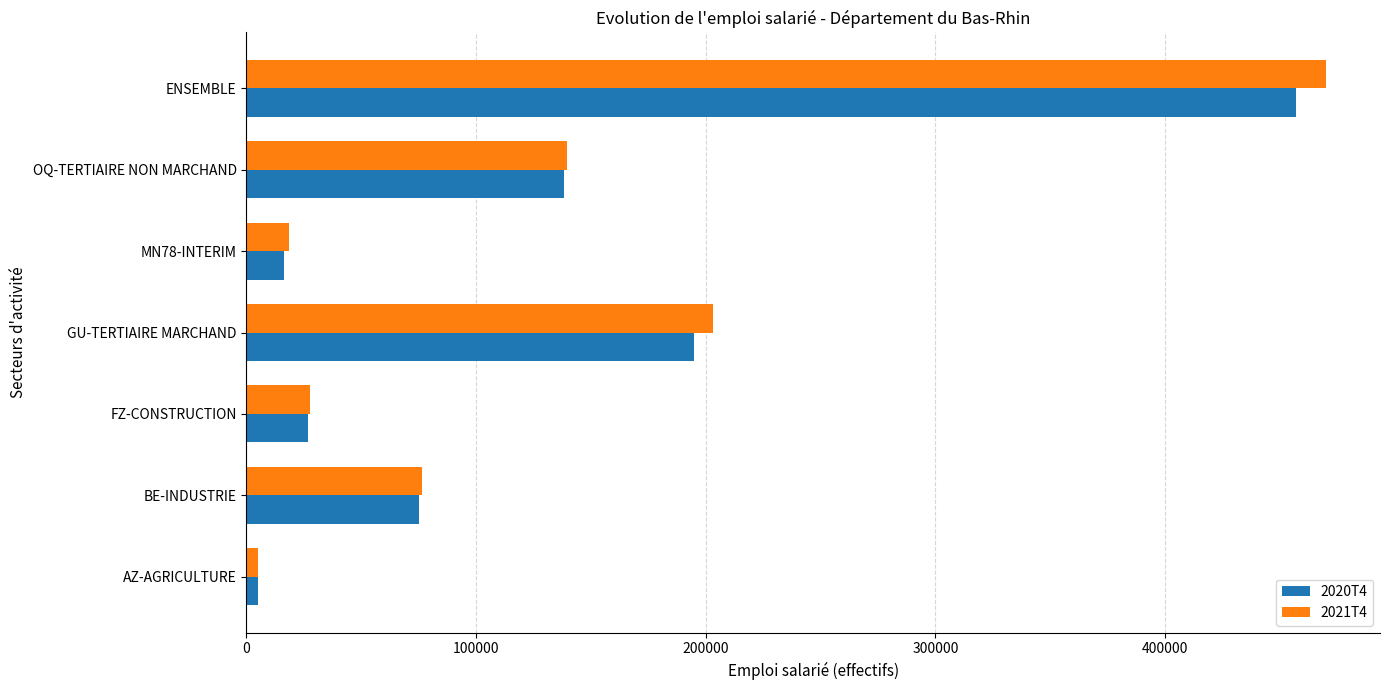

What is the difference between the maximum and minimum values in the 2020T4 series?

452003.4